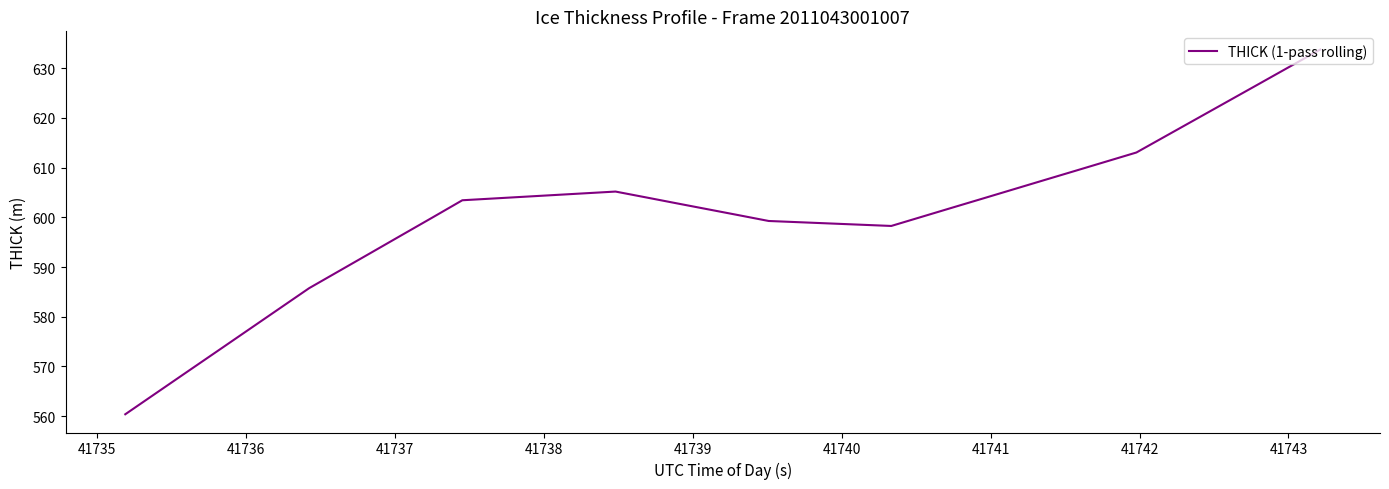

What is the difference between the maximum and minimum values?

73.4